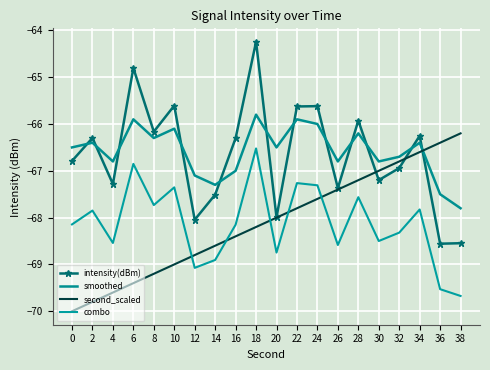

How many interior local valleys does the smoothed series have?

6